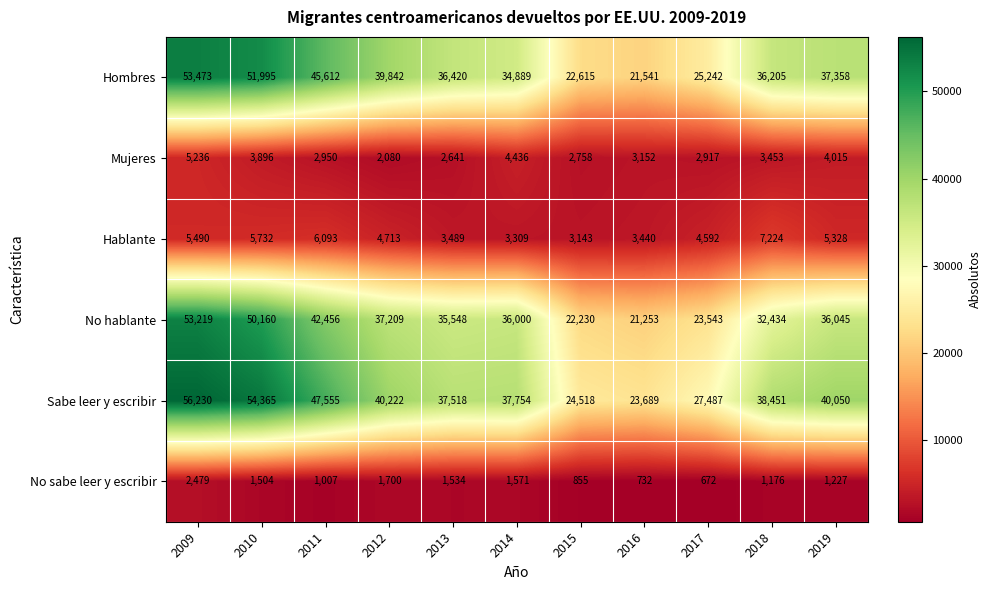

What is the sum of all Mujeres values?

37534